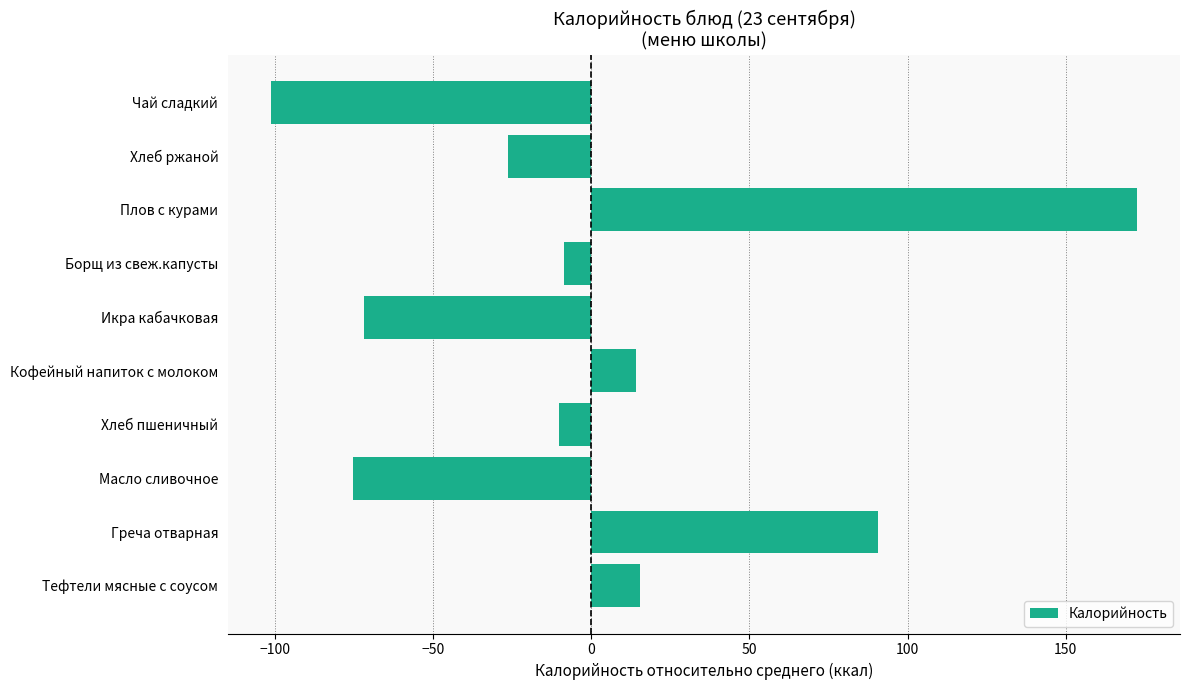

How many values are above zero?

4